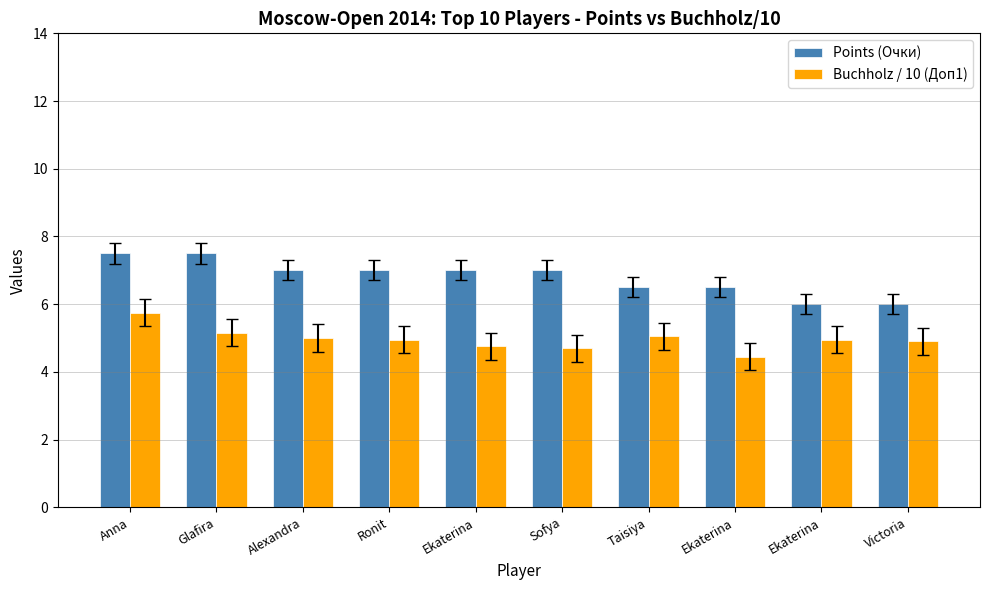

How many values in the Points (Очки) series are below 7?

4